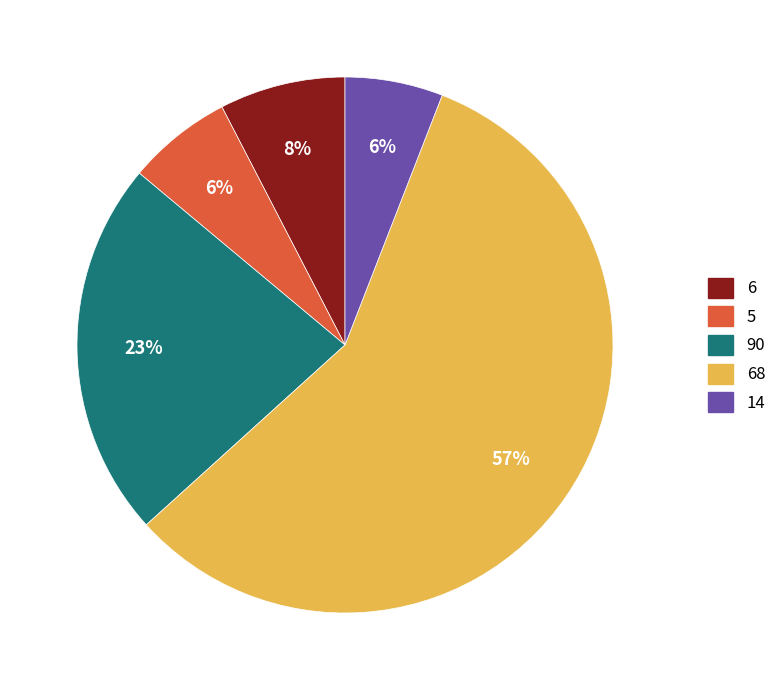

To the nearest percent, what is the average slice percentage?

20%